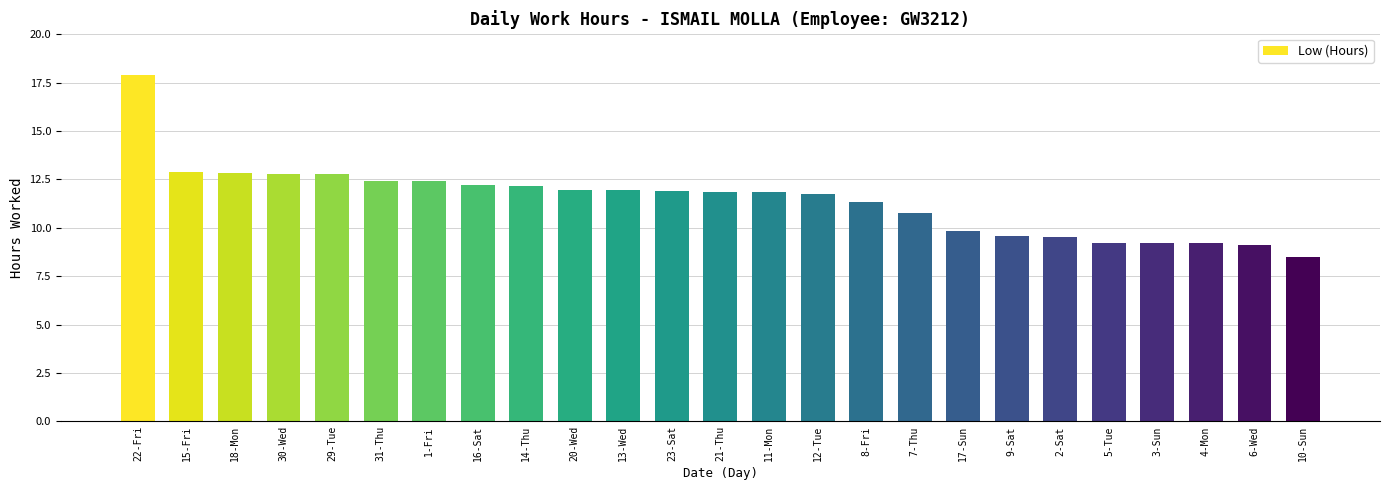

At which label does the data first exceed 11?

22-Fri